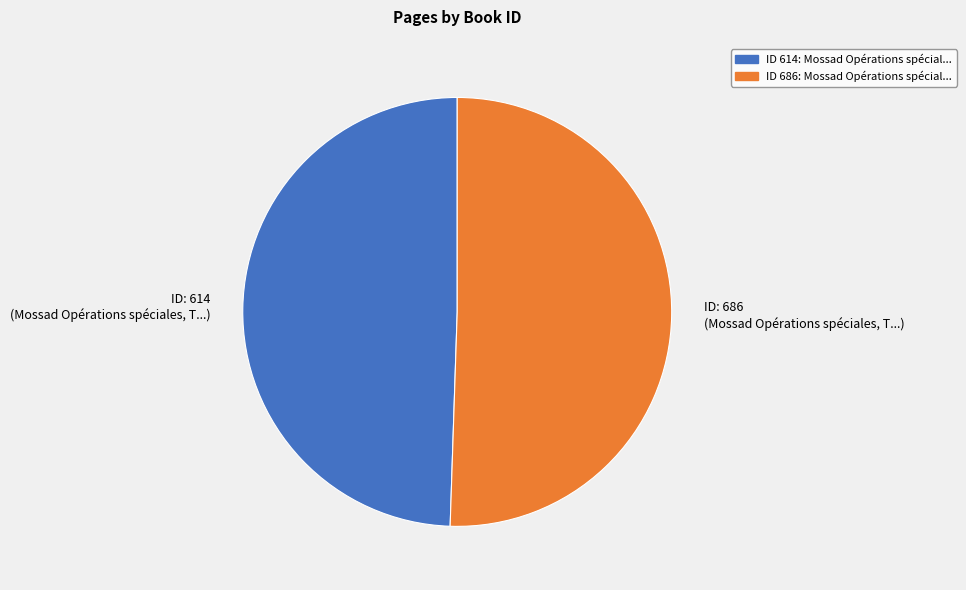

Approximately how many times larger is the value at ID: 614 (Mossad Opérations spéciales, T...) compared to ID: 686 (Mossad Opérations spéciales, T...)?

1.0